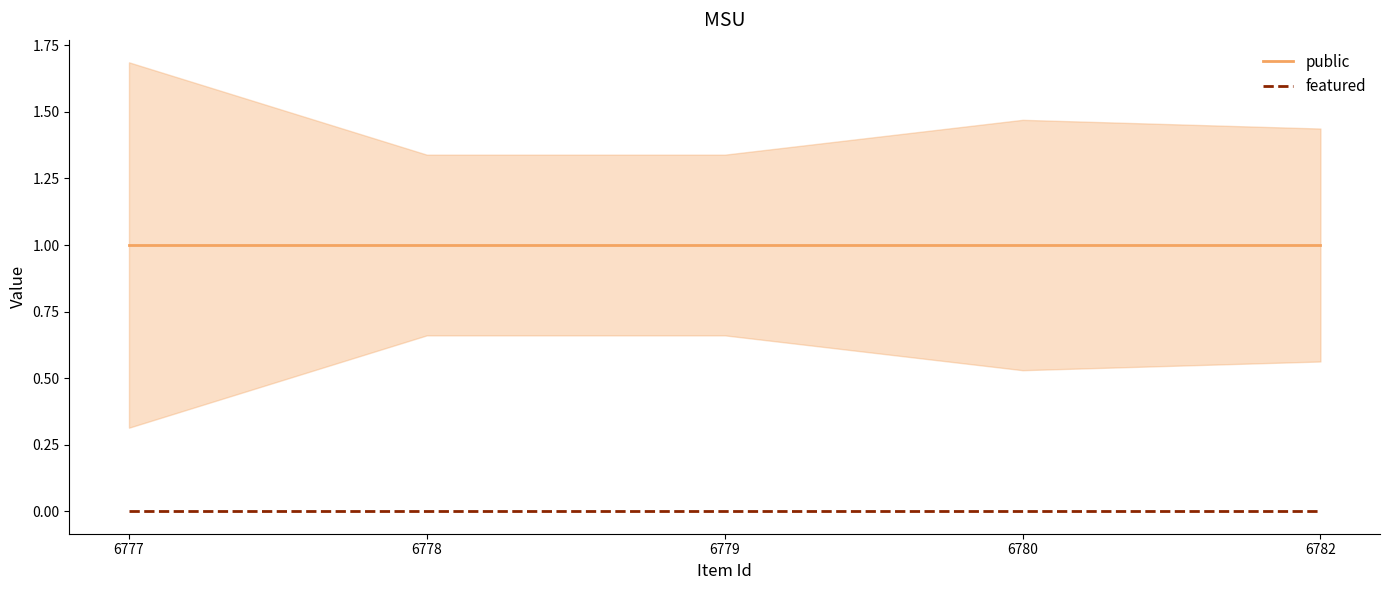

The public series shows 2 at 6780. True or false?

False